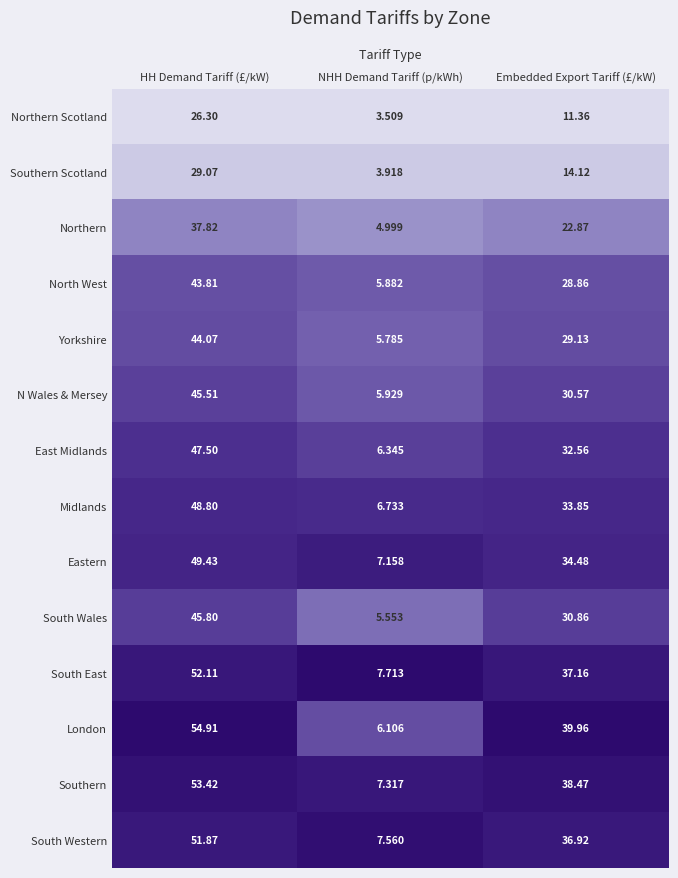

Is the value of South Western at NHH Demand Tariff (p/kWh) greater than the value of Southern Scotland at Embedded Export Tariff (£/kW)?

No